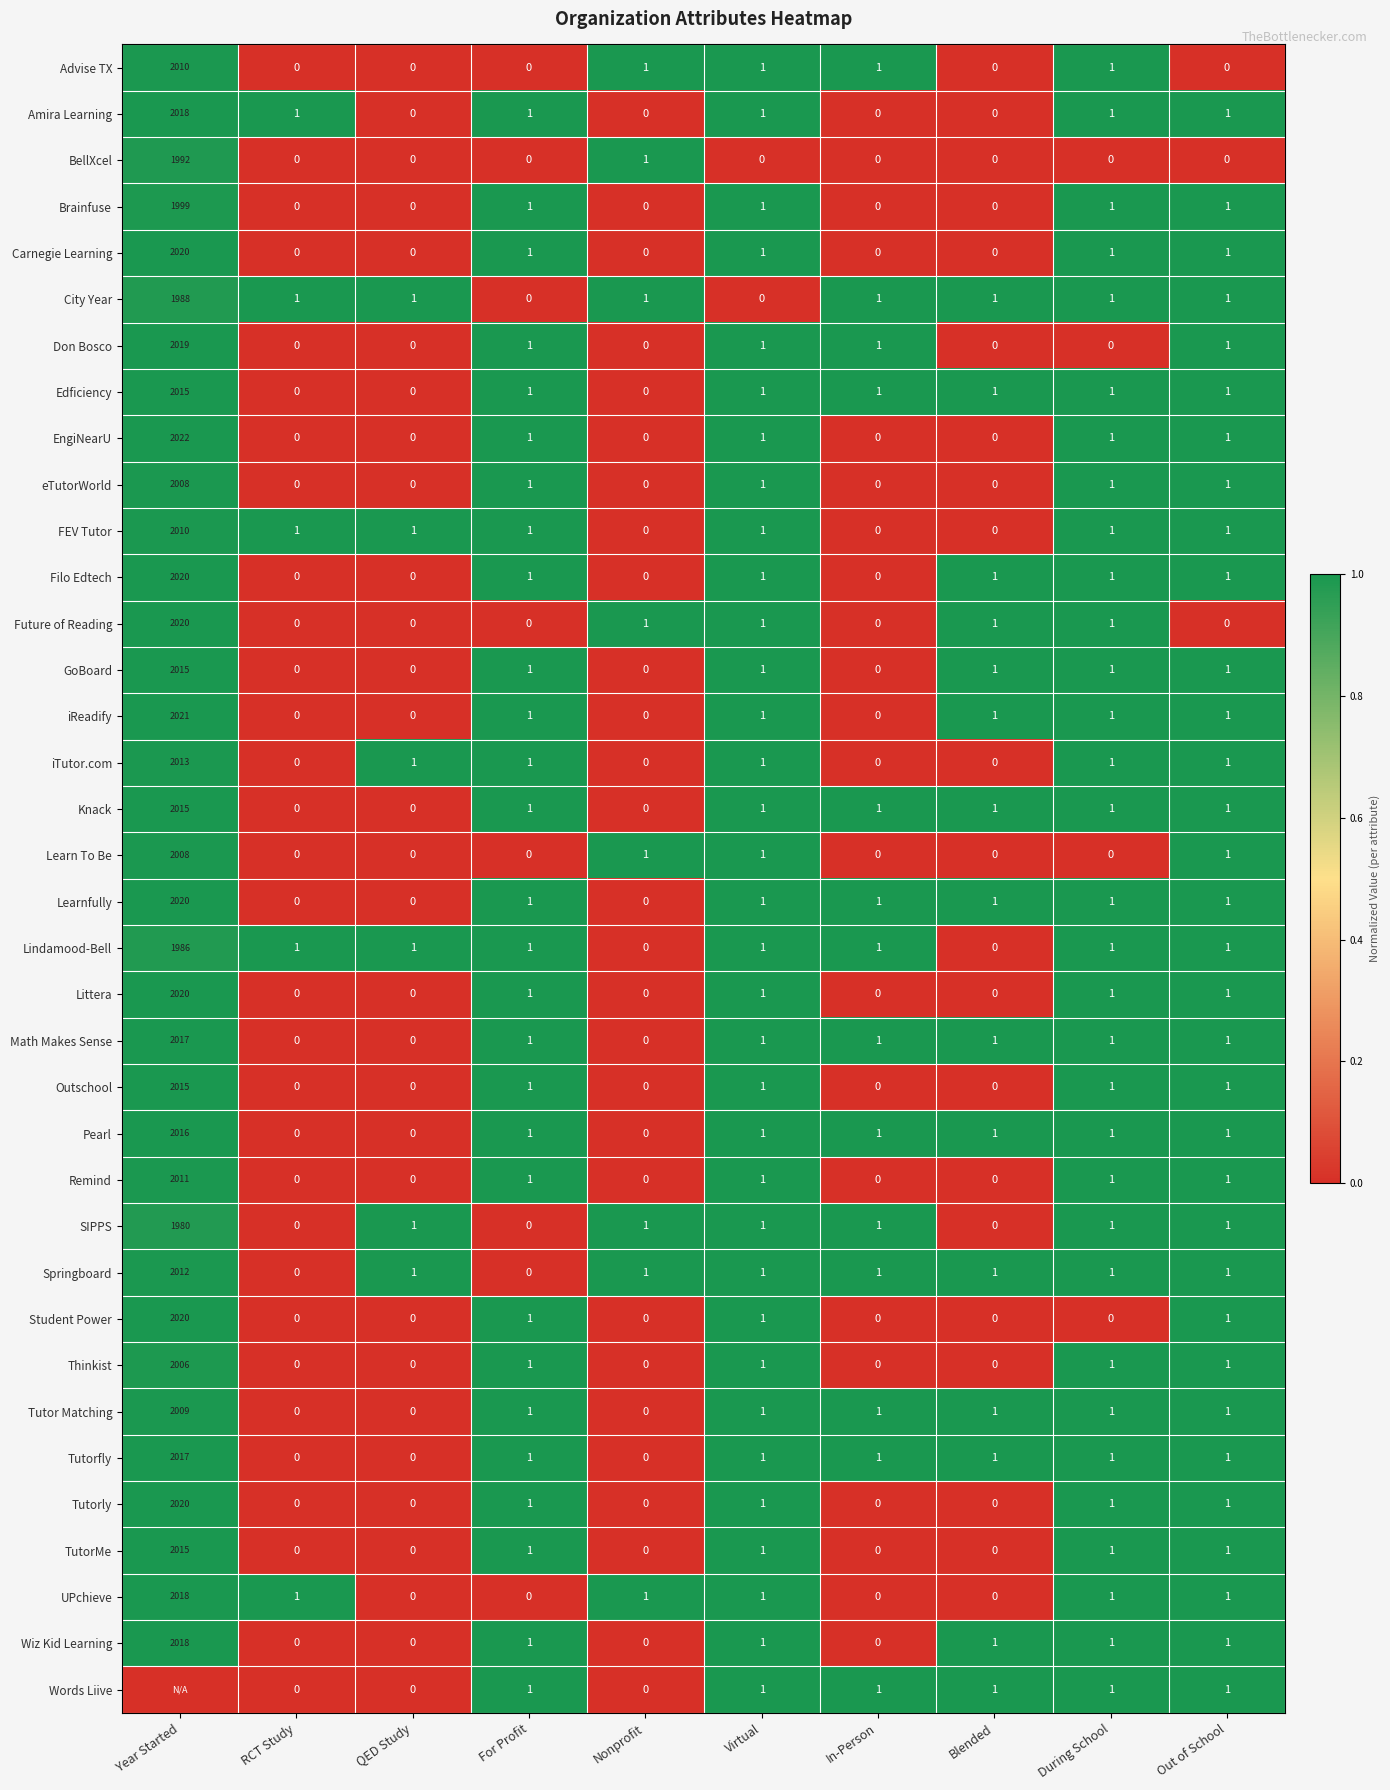

True or false: Remind has a value of 0 at Nonprofit.

True